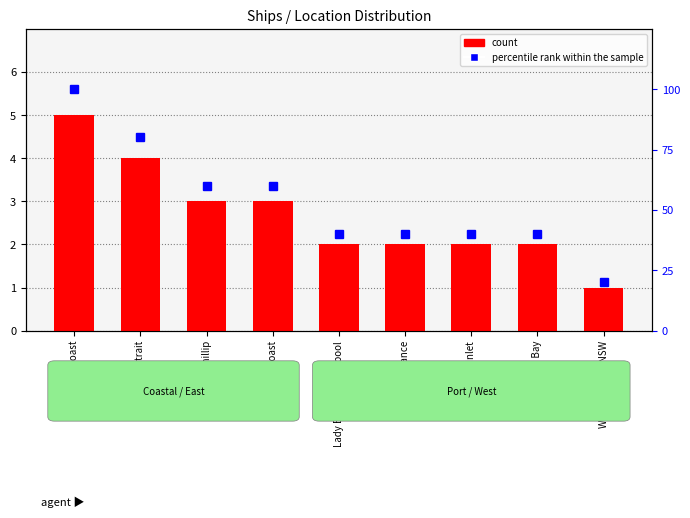

Between Bass Strait and West Coast, which is larger?

Bass Strait